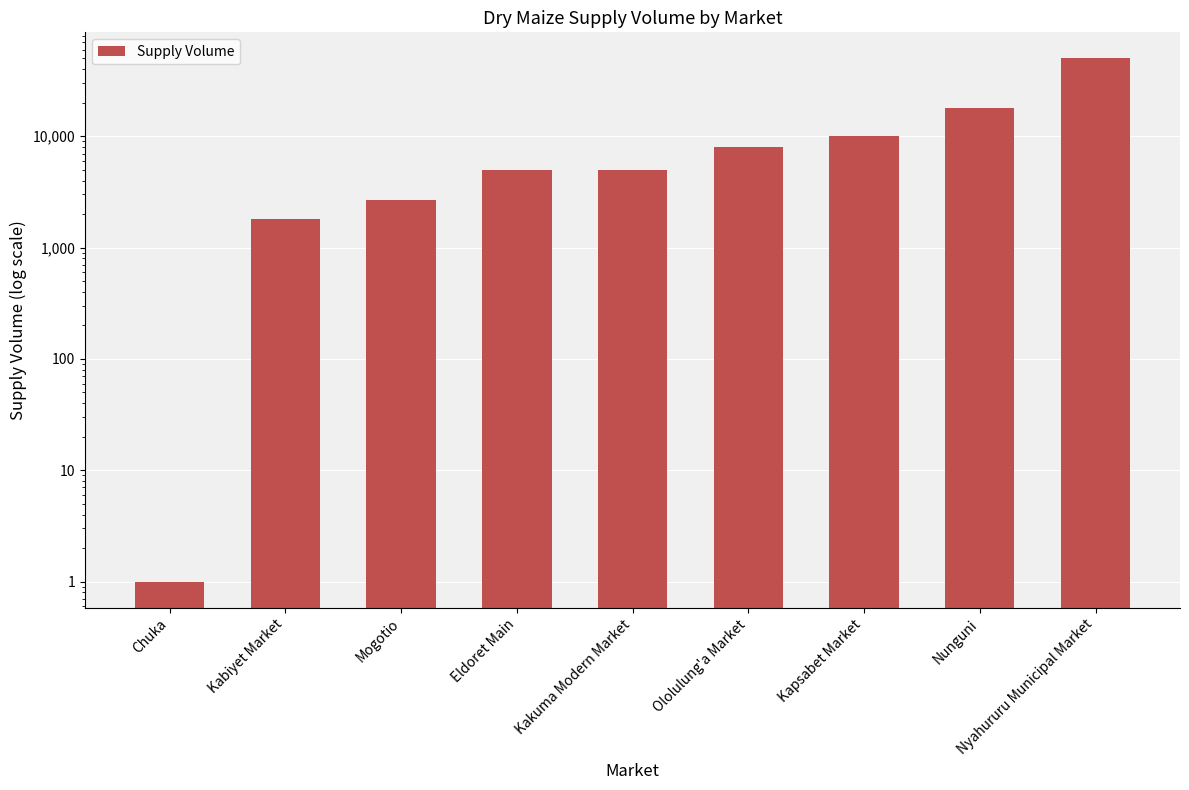

The value at Chuka is 2. True or false?

False